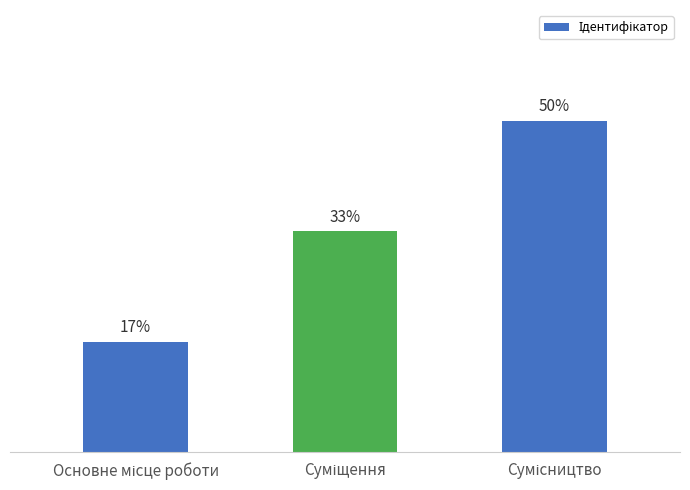

Are the bars horizontal?

No